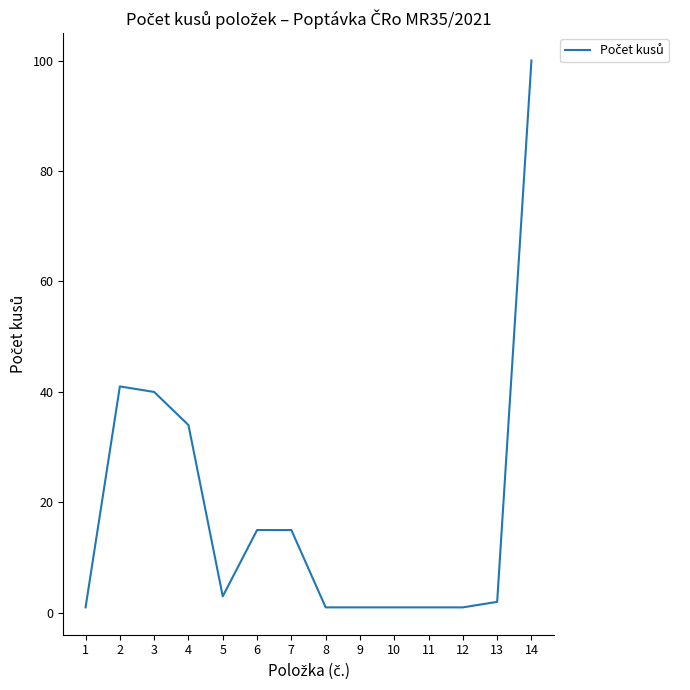

What is the difference between the maximum and minimum values?

99